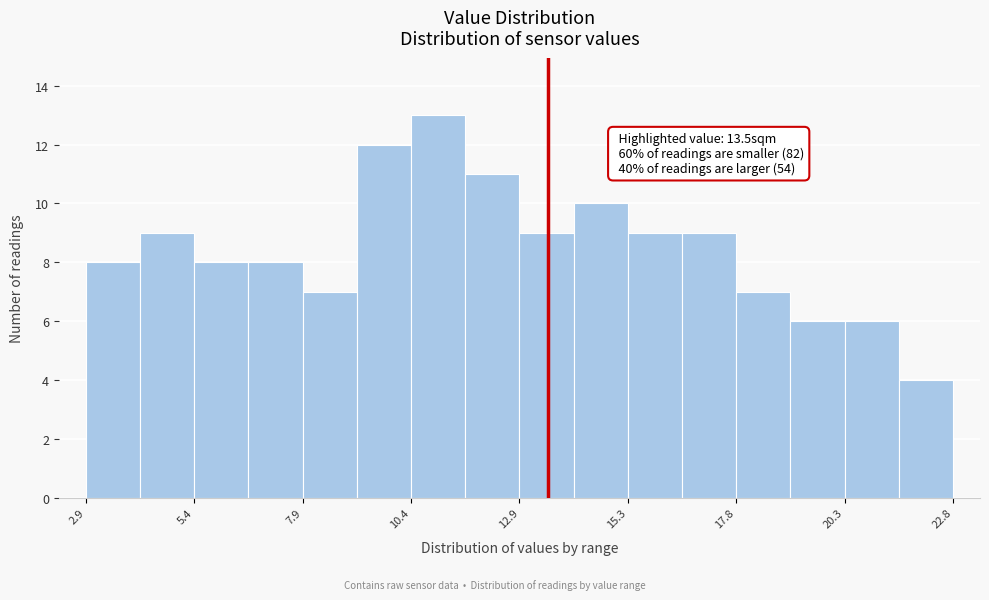

Around what value on the x-axis is the tallest bar? Give the approximate position of its centre, as read against the axis.

11.0